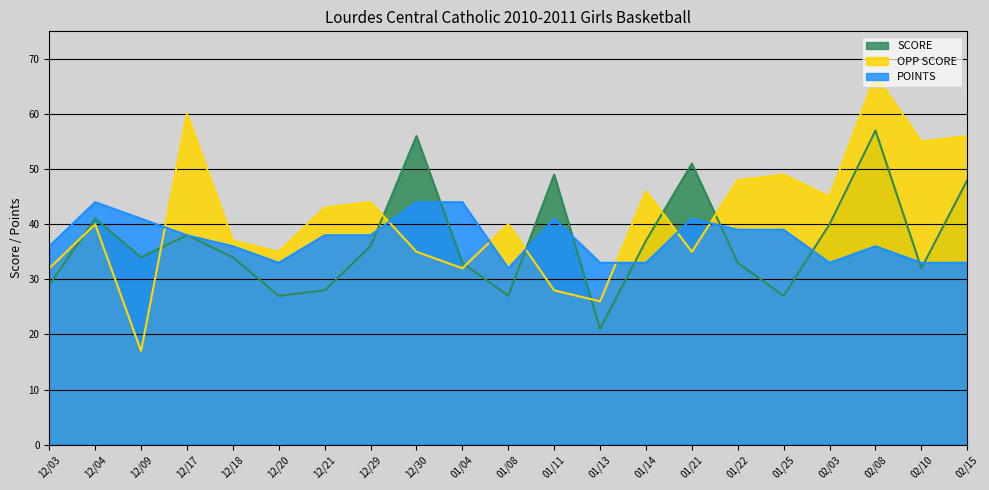

Where is the first local maximum for SCORE?

12/04